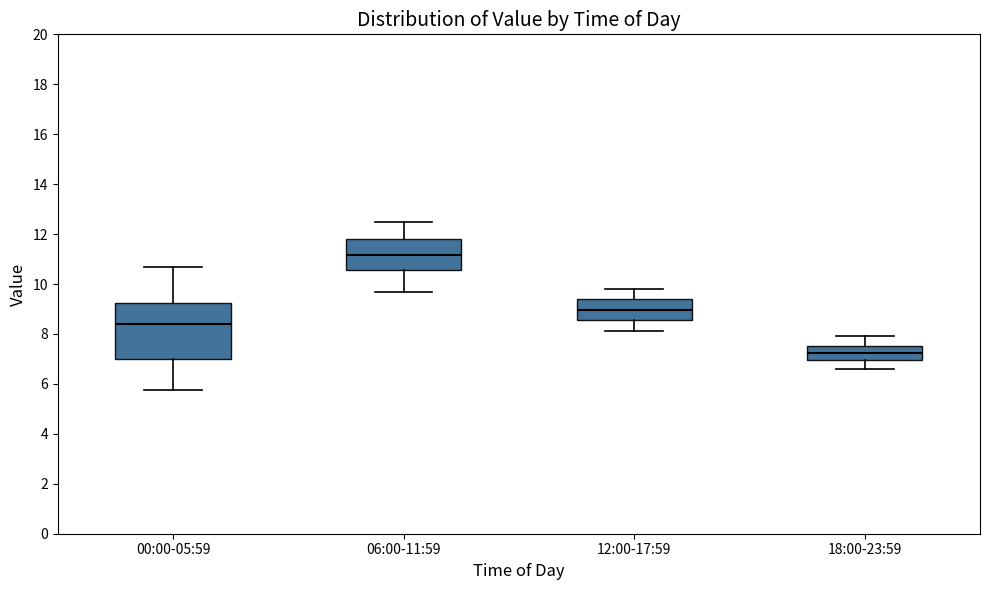

Which box's median line is the lowest?

18:00-23:59